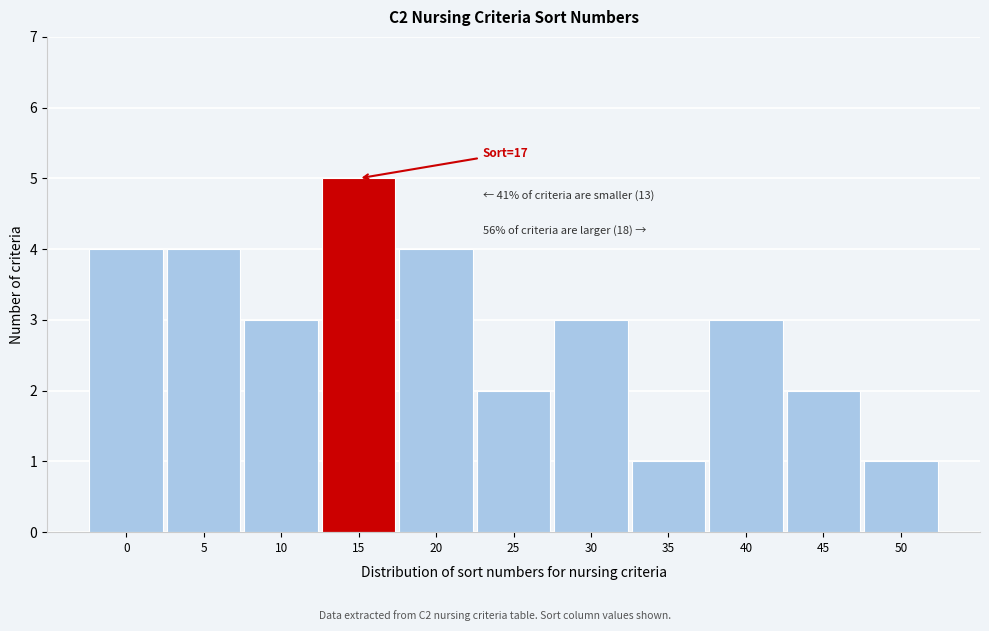

Reading left to right, extract all data points from this chart.

0=4	5=4	10=3	15=5	20=4	25=2	30=3	35=1	40=3	45=2	50=1